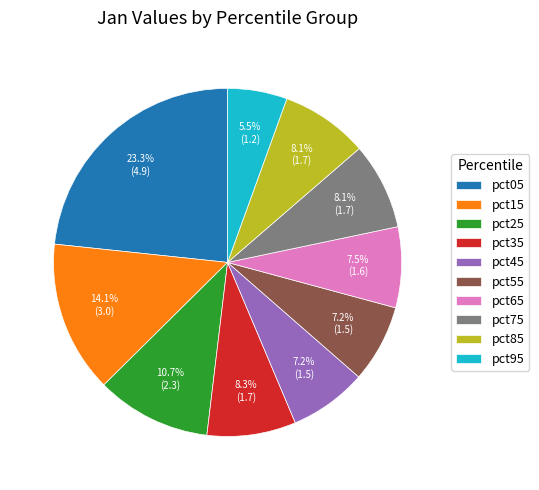

How many slices are in this pie chart?

10